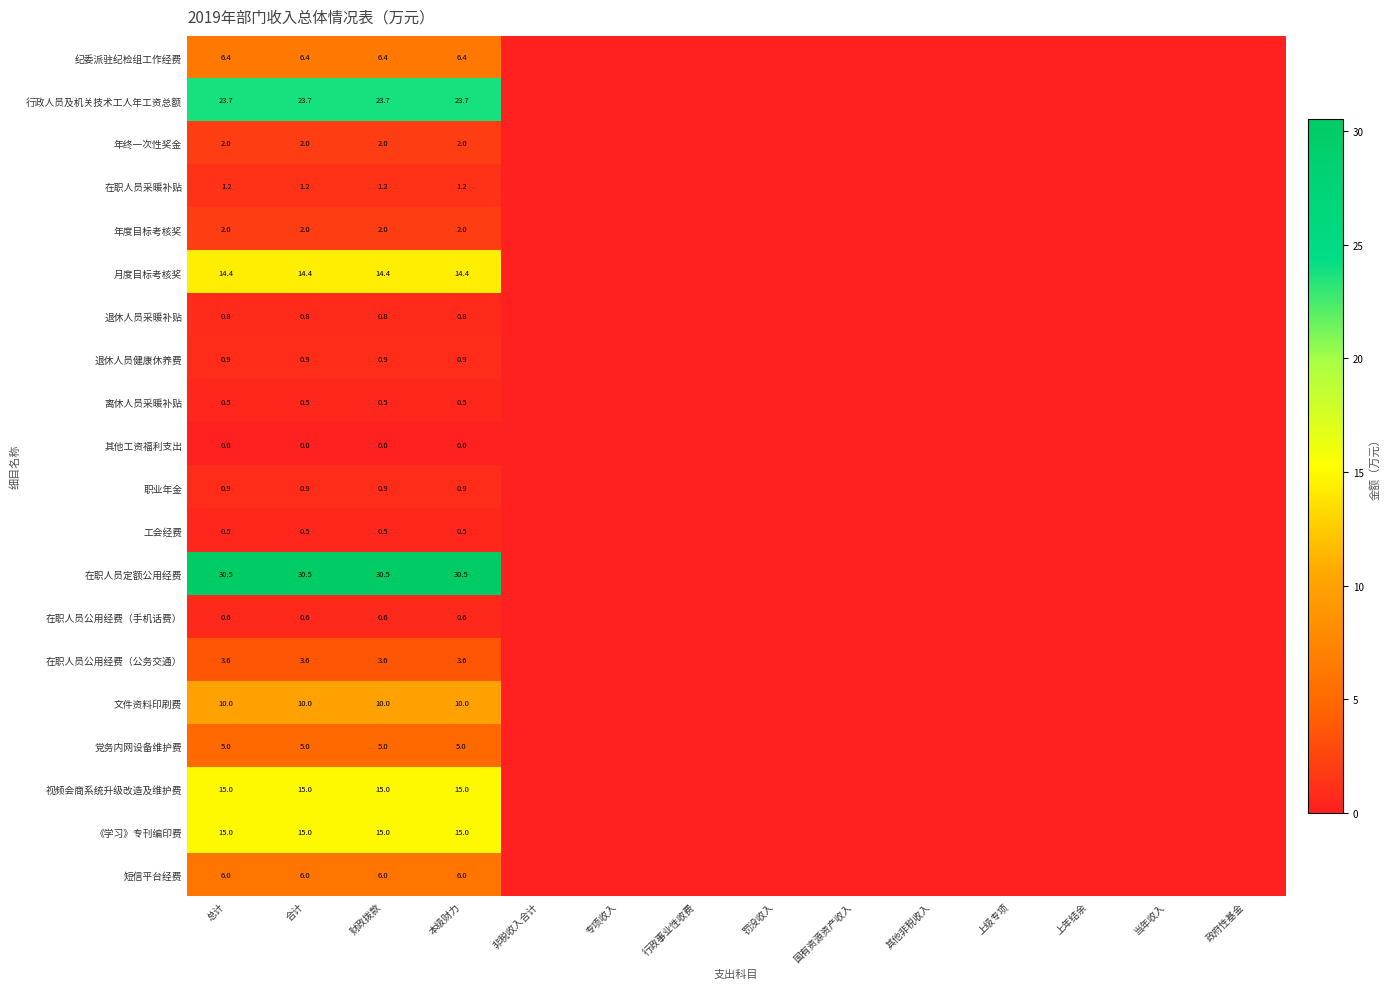

Is it true that 行政人员及机关技术工人年工资总额 equals 23.7 at 财政拨款?

True